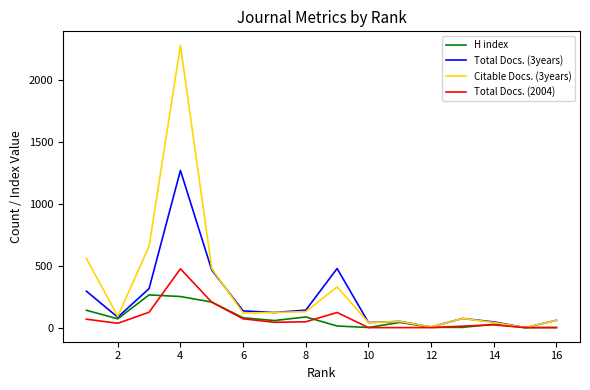

At how many categories does at least one series exceed 269?

5